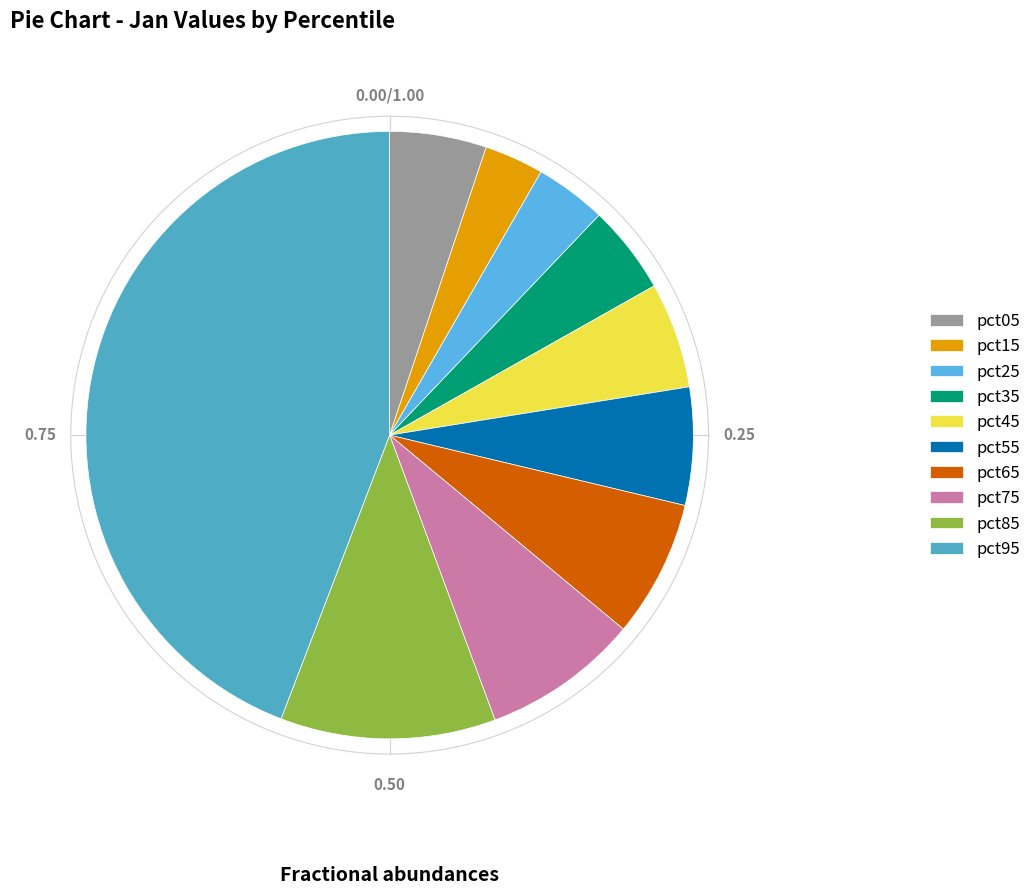

Is pct55 the majority of the pie?

No